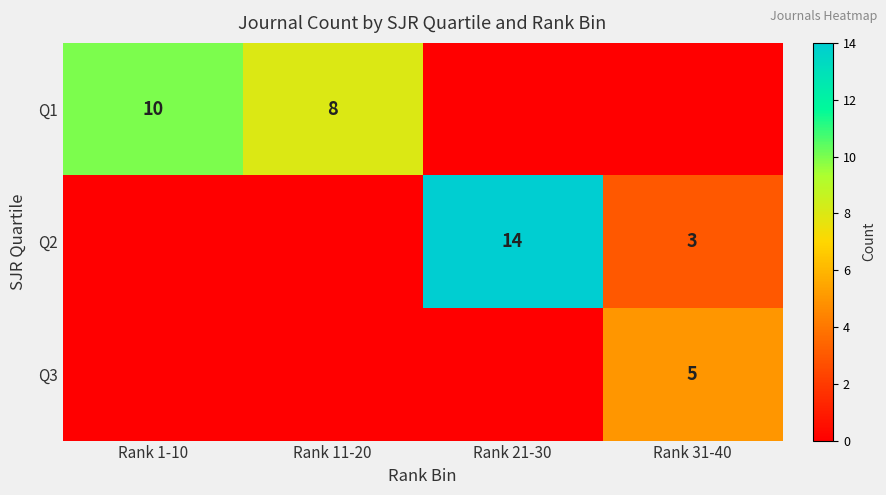

What is the difference between the Q2 values at Rank 21-30 and Rank 31-40?

11